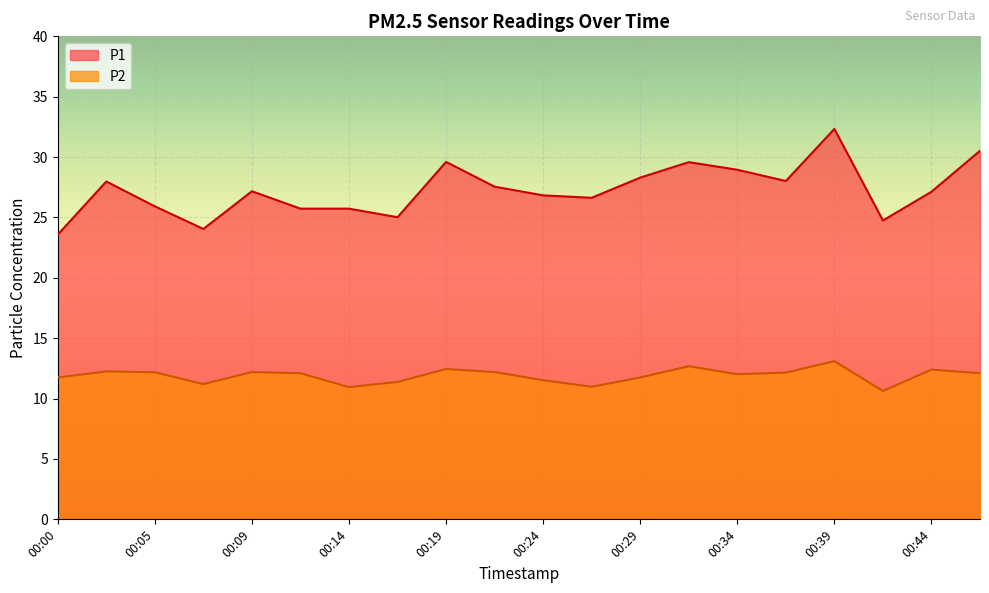

What is the highest value of the P2 series?

13.1